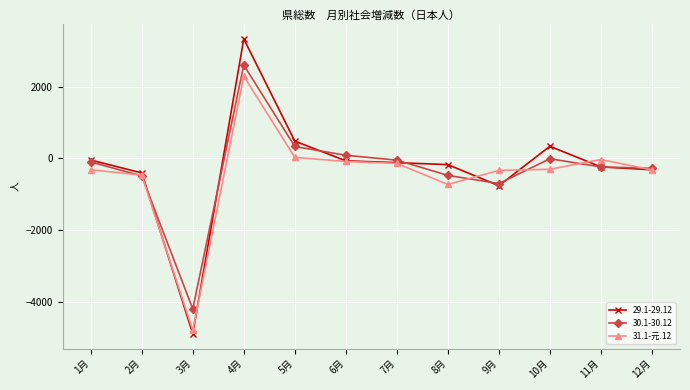

Which series has the widest spread of values?

29.1-29.12